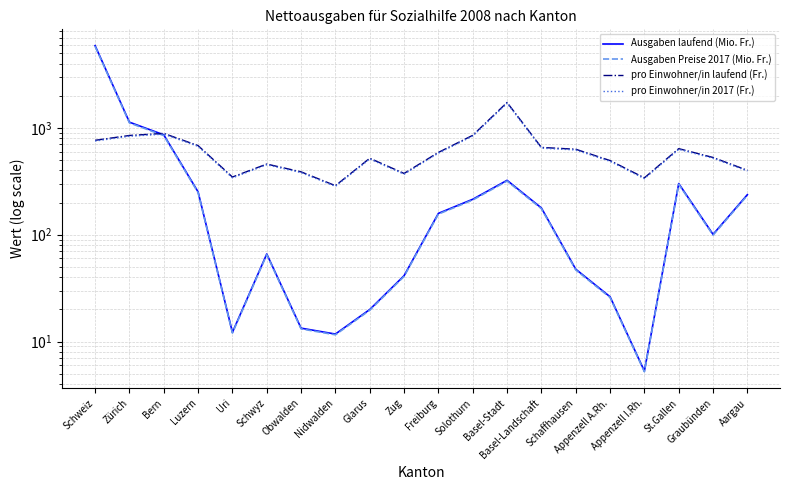

How many lines are shown in the chart?

4